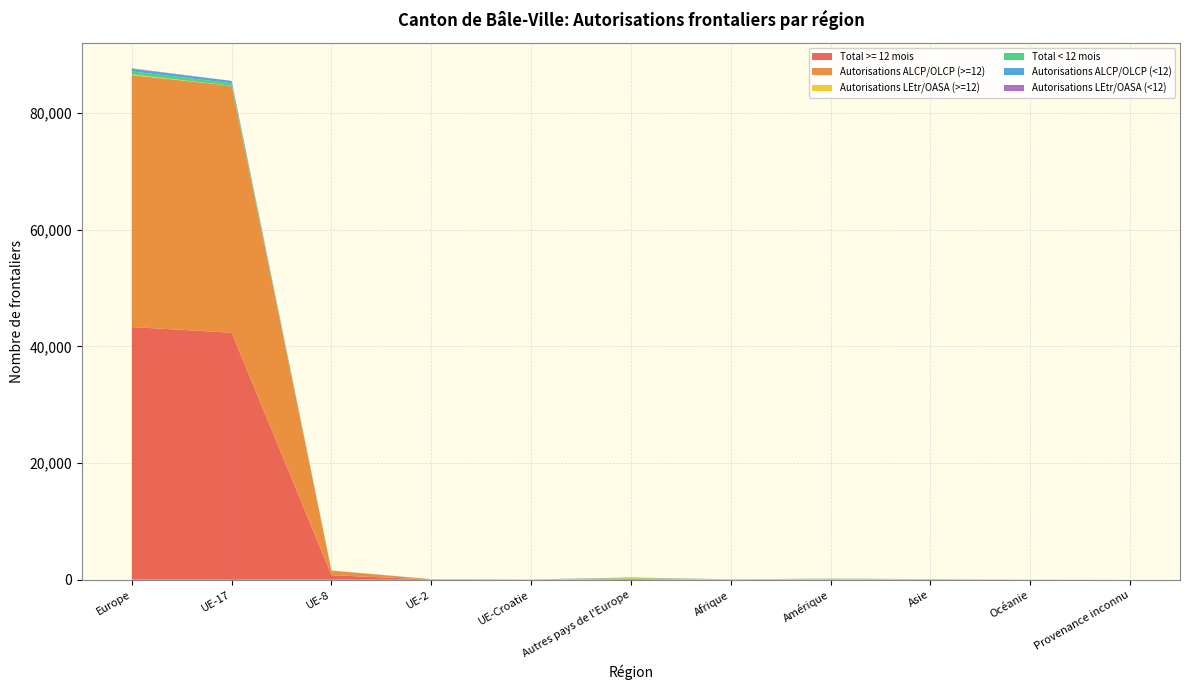

Reading left to right, extract all data points from this chart.

Total >= 12 mois: 43300	42333	775	42	17	122	32	70	43	13	0
Autorisations ALCP/OLCP (>=12): 43161	42333	775	42	0	0	0	0	0	0	0
Autorisations LEtr/OASA (>=12): 139	0	0	0	17	122	32	70	43	13	0
Total < 12 mois: 518	412	18	11	11	65	8	23	11	3	0
Autorisations ALCP/OLCP (<12): 442	412	18	11	1	0	0	0	0	0	0
Autorisations LEtr/OASA (<12): 76	0	0	0	11	65	8	23	11	3	0